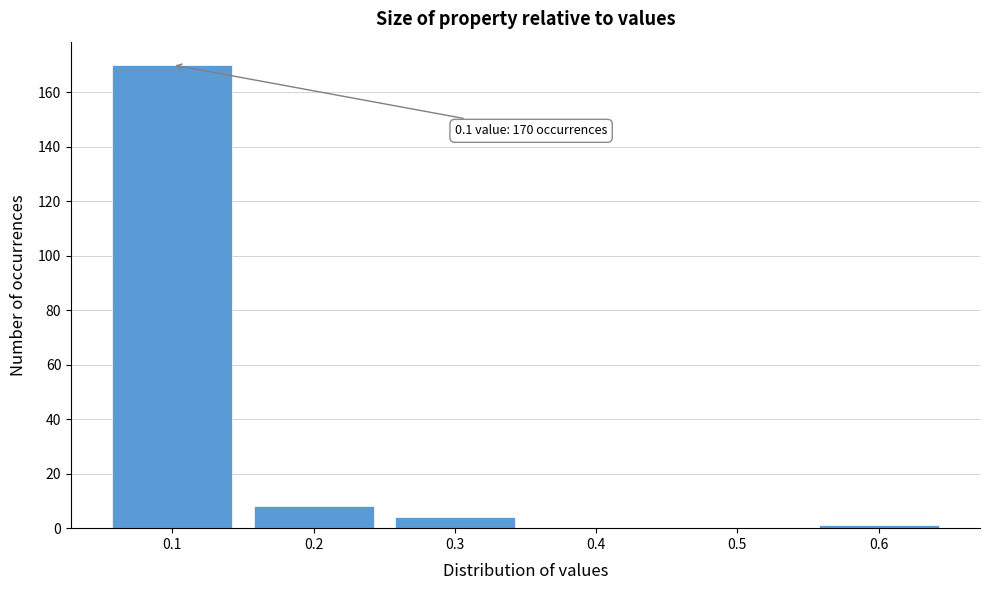

Reading left to right, what are all the values shown in this chart?

0.1=170	0.2=8	0.3=4	0.4=0	0.5=0	0.6=1